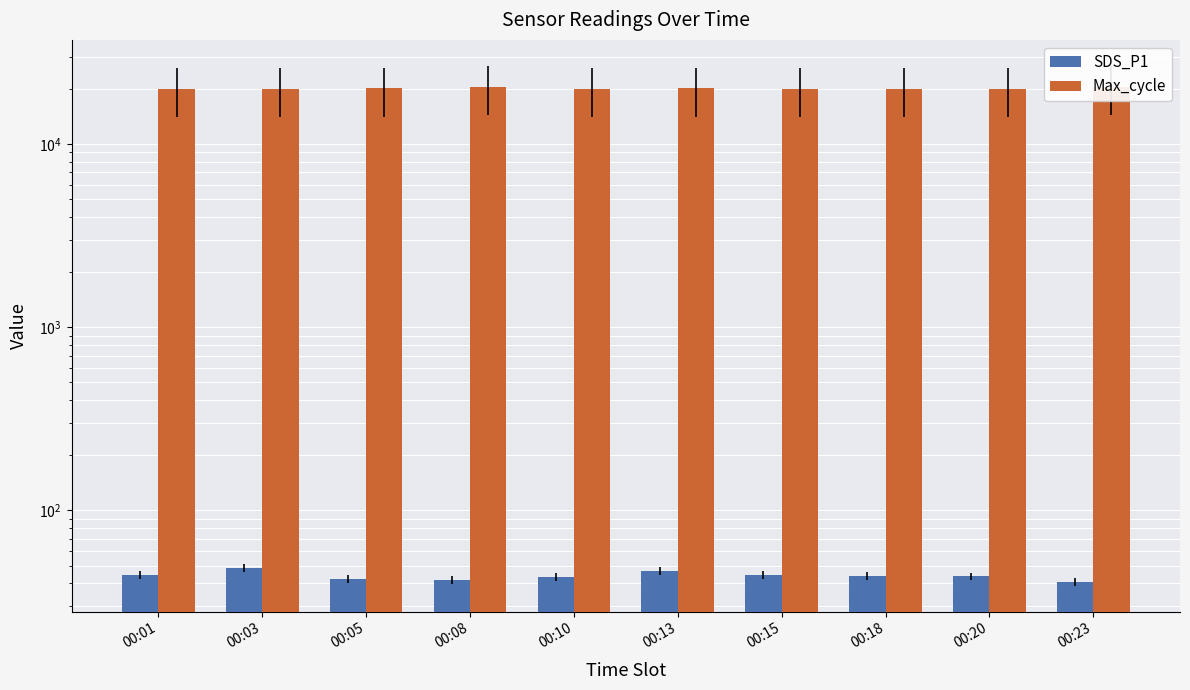

Are the bars grouped side by side (vs. stacked)?

Yes